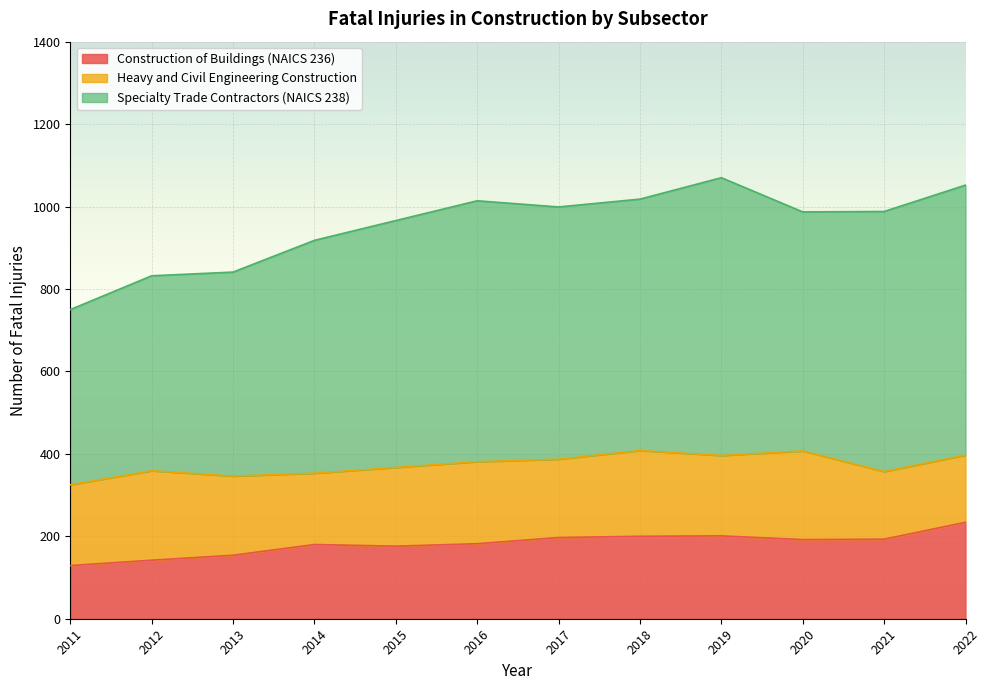

The Specialty Trade Contractors (NAICS 238) series shows 750 at 2011. True or false?

True